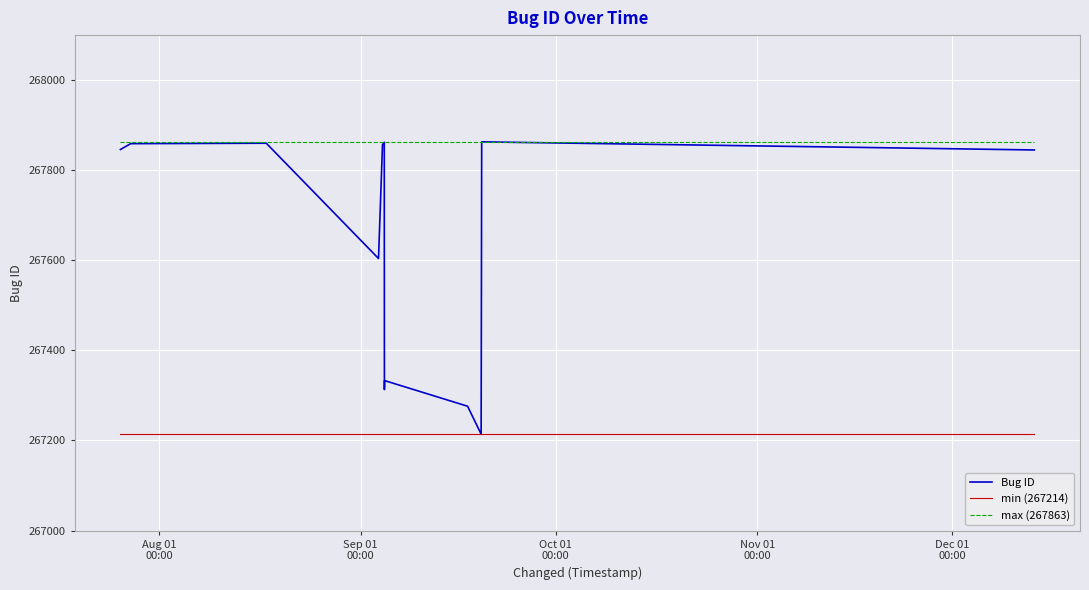

List the series in order of their overall mean, highest first.

max (267863), Bug ID, min (267214)